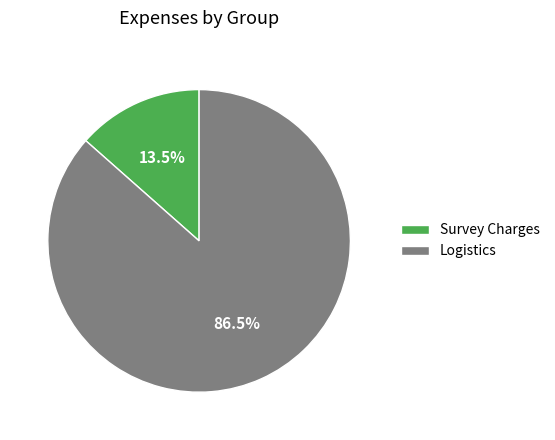

Rank the categories by value from lowest to highest.

Survey Charges, Logistics